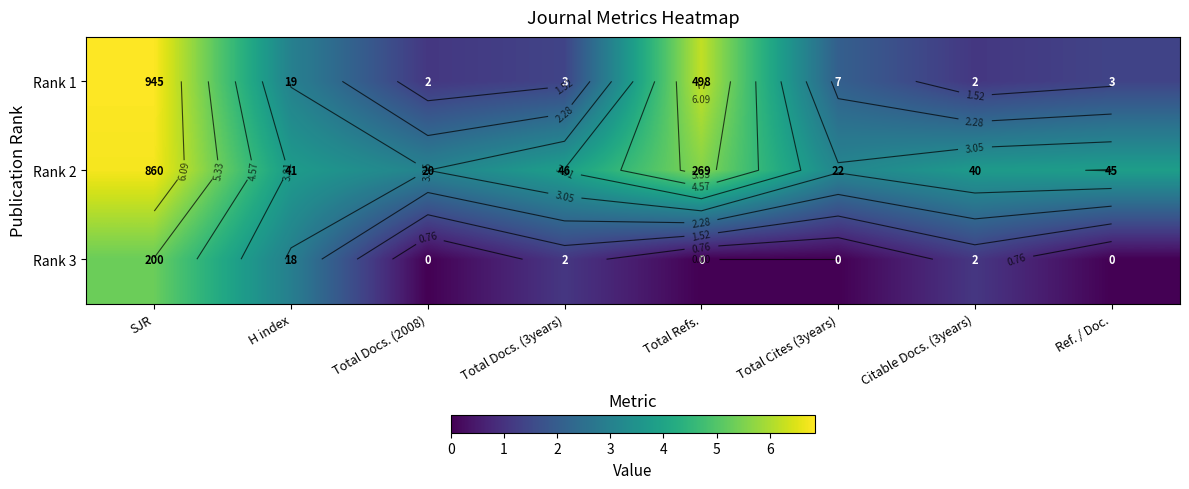

True or false: Rank 1 has a value of 1.4 at Total Docs. (3years).

True